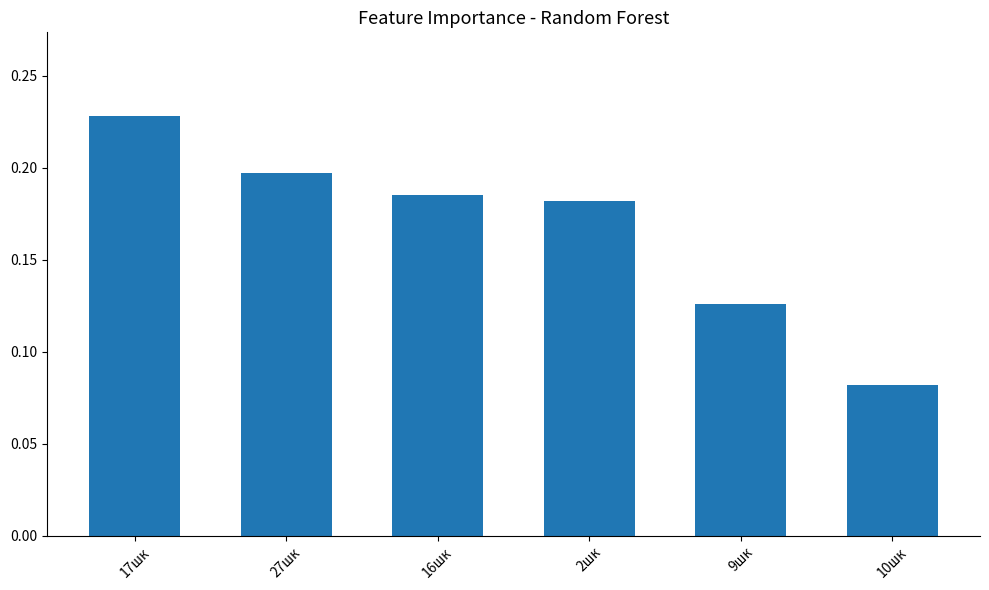

Is it true that the value at 17шк is 0.4?

False